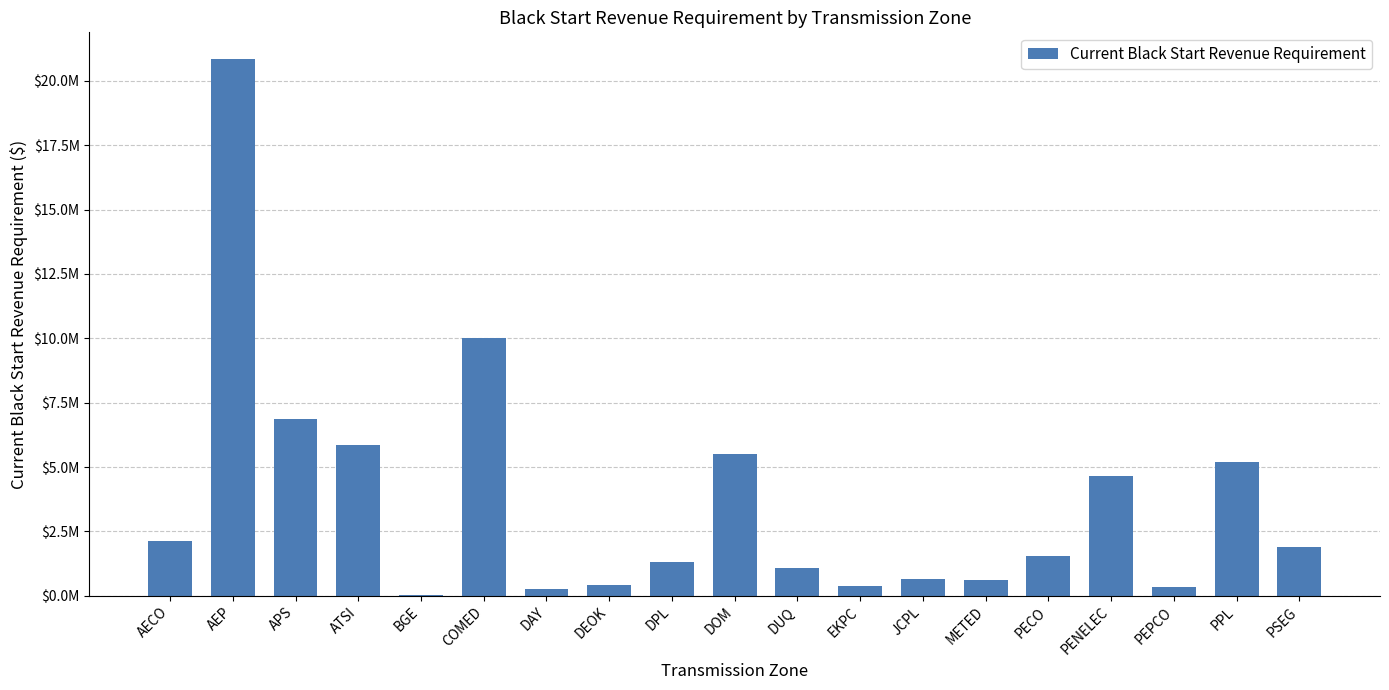

What is the difference between the maximum and second lowest values?

20583018.3